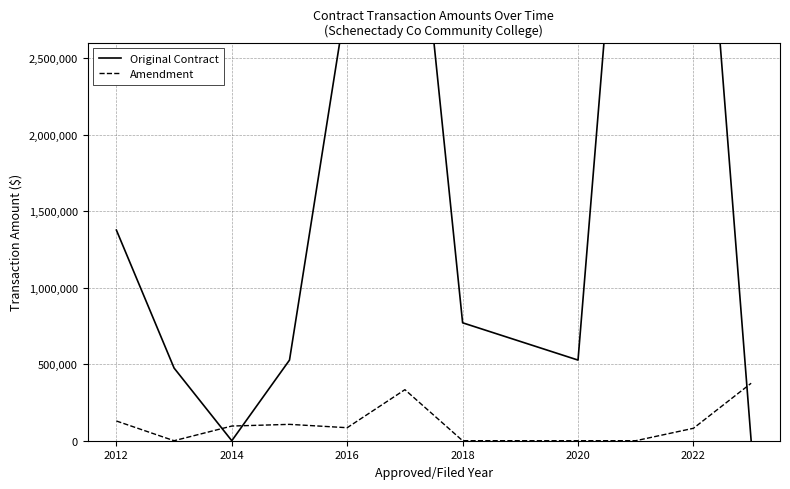

What are all the series names shown in the legend?

Original Contract, Amendment